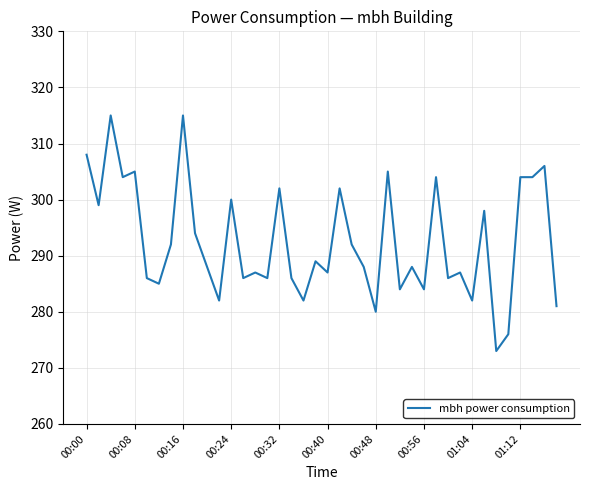

What is the greatest value displayed?

315